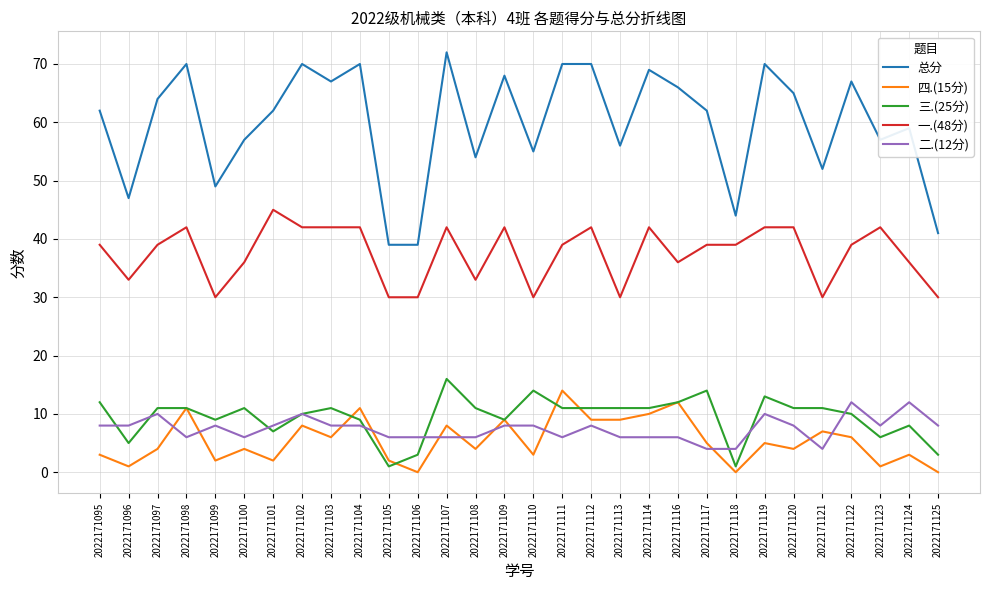

The 二.(12分) series shows 9 at 2022171107. True or false?

False